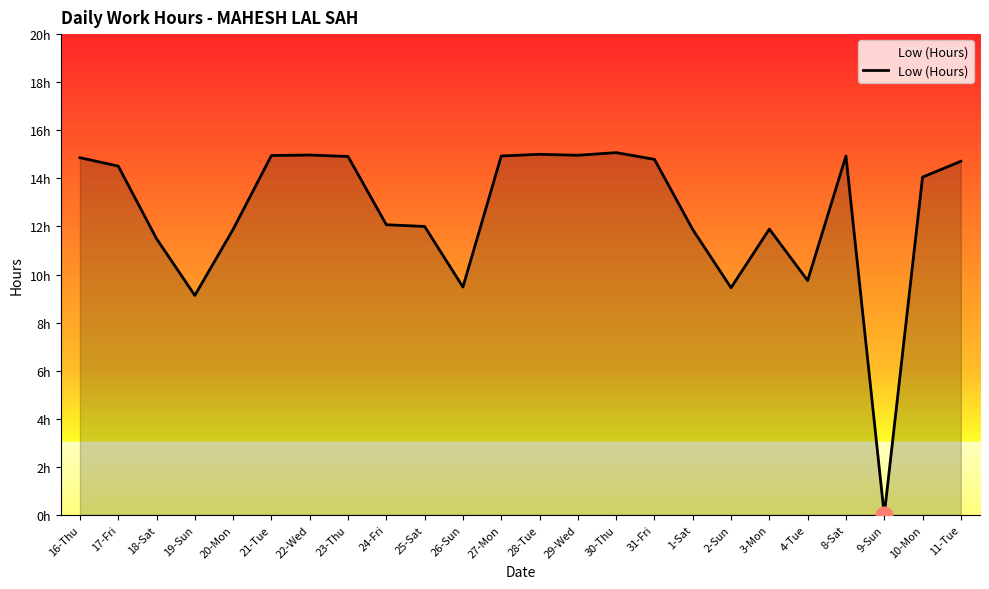

True or false: the data has more than 2 interior local peaks.

True